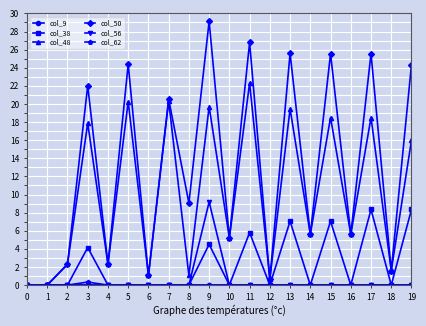

True or false: col_48 has more than 0 interior local peaks.

True